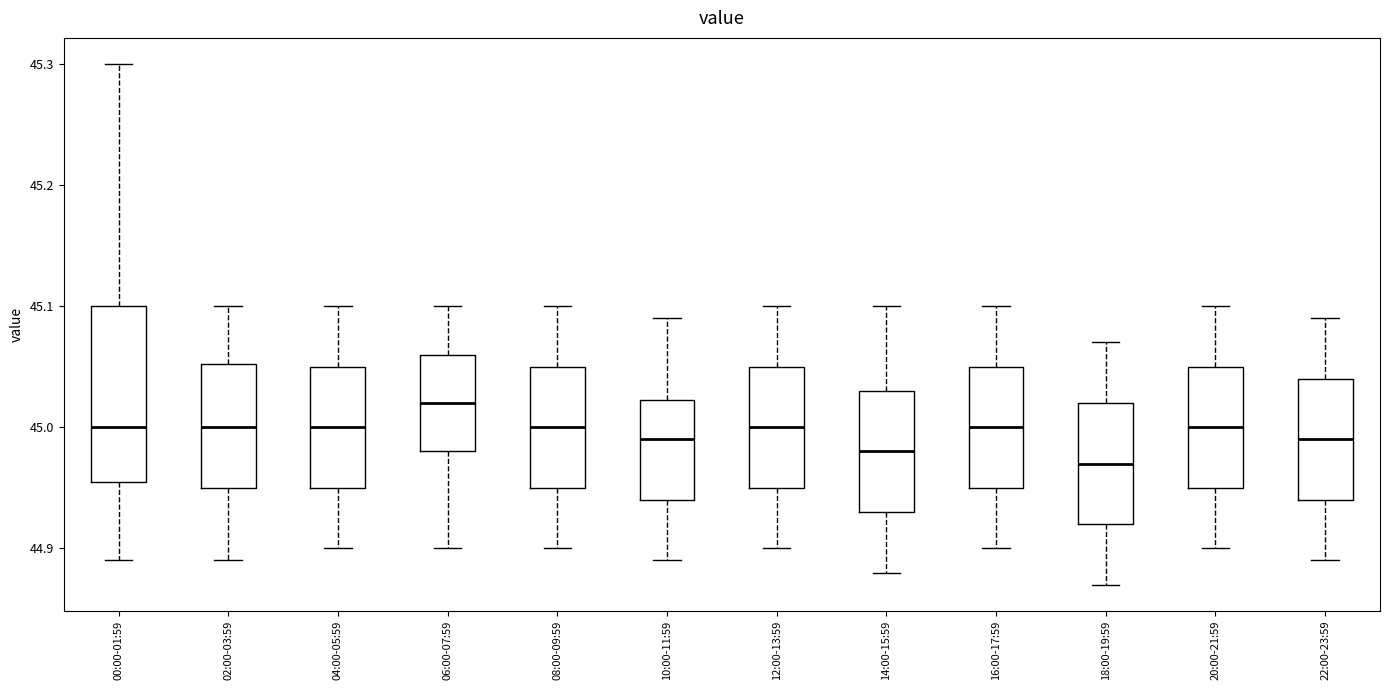

Which box is the tallest, from its lower edge to its upper edge?

00:00-01:59